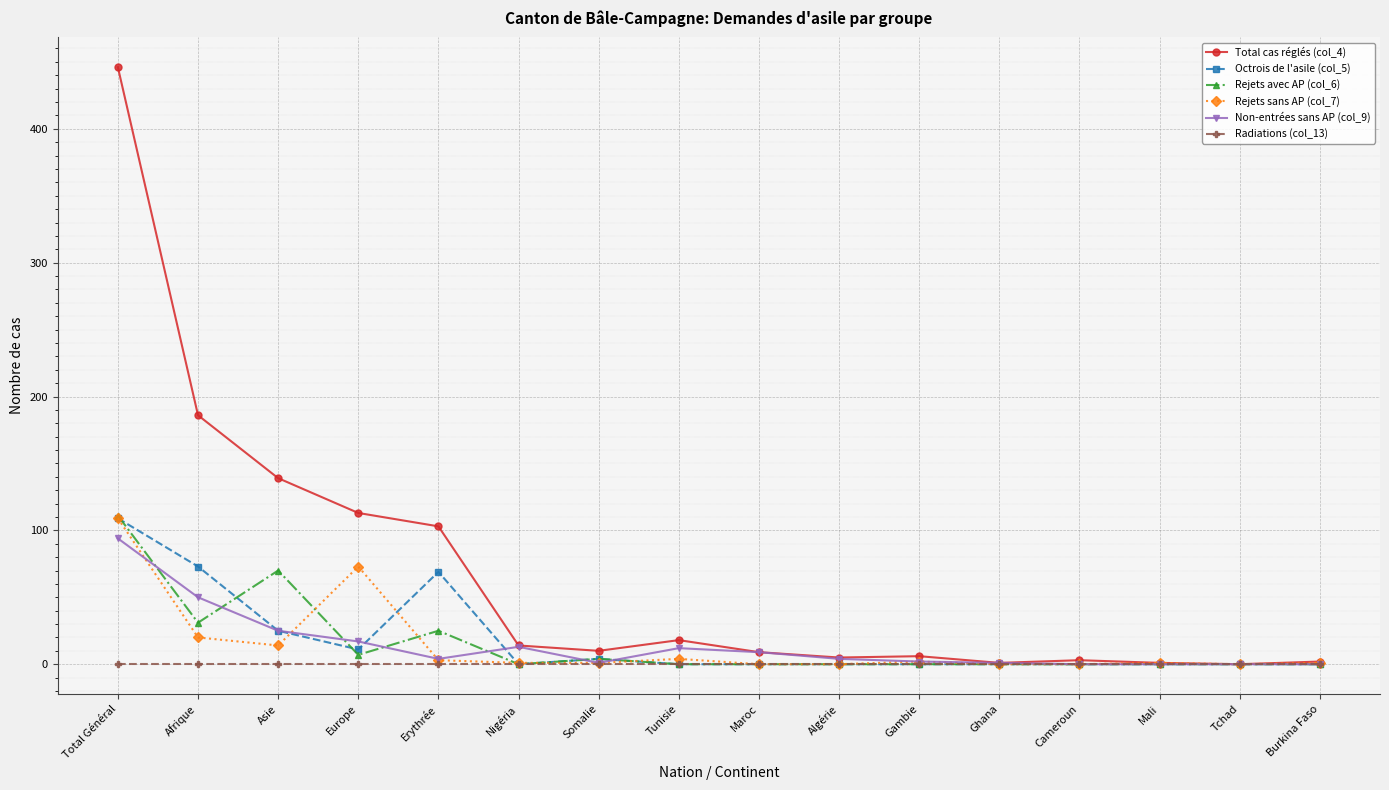

The value of Total cas réglés (col_4) at Erythrée is 103. True or false?

True